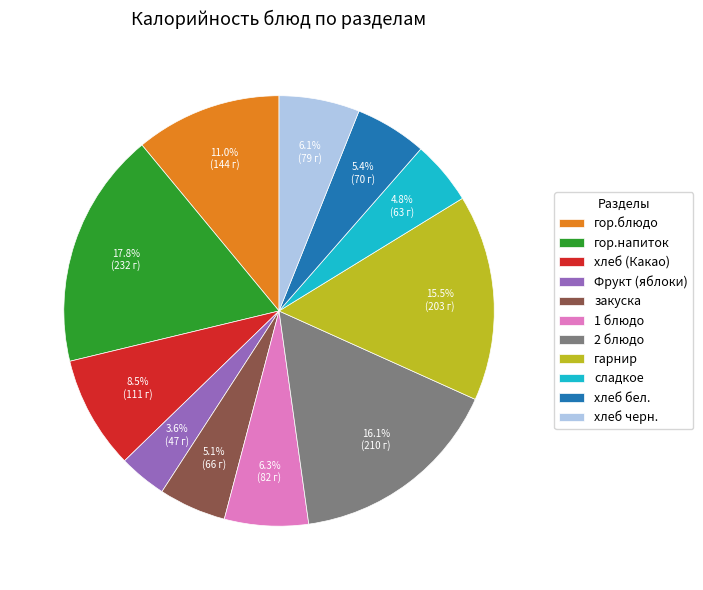

True or false: Фрукт (яблоки) accounts for 17% of the total.

False